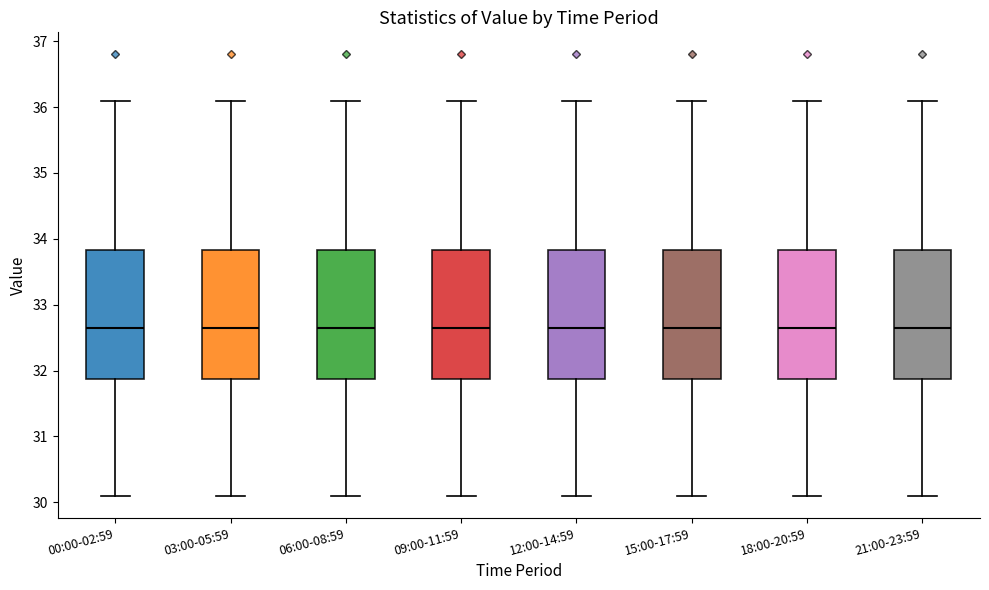

Where is the upper edge of the box for 15:00-17:59 on the y-axis? The values are not printed on the chart, so give them approximately, as read against the axis.

33.8